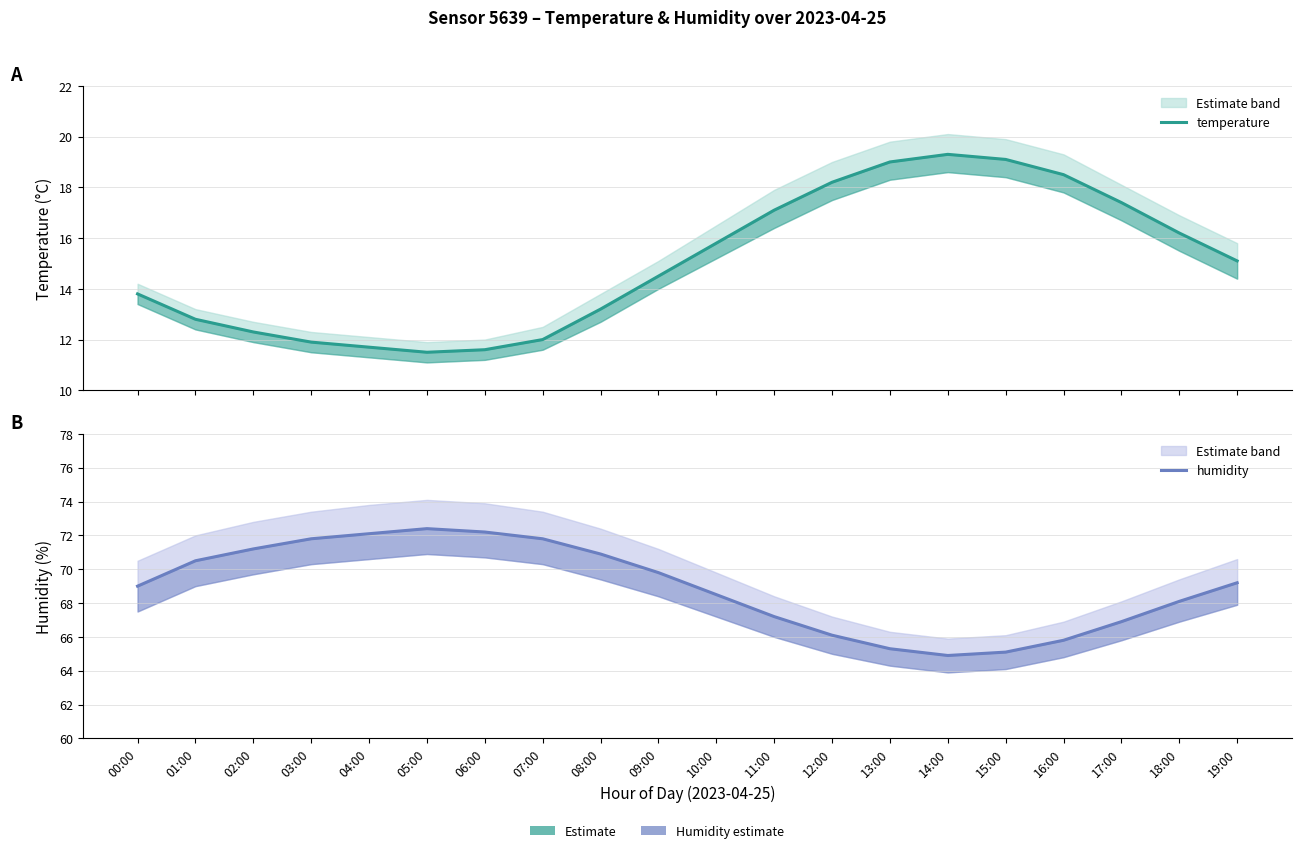

What are all the series names shown in the legend?

temperature, humidity